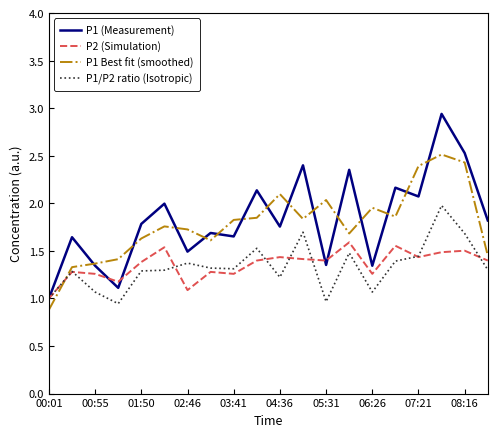

Which series has the widest spread of values?

P1 (Measurement)